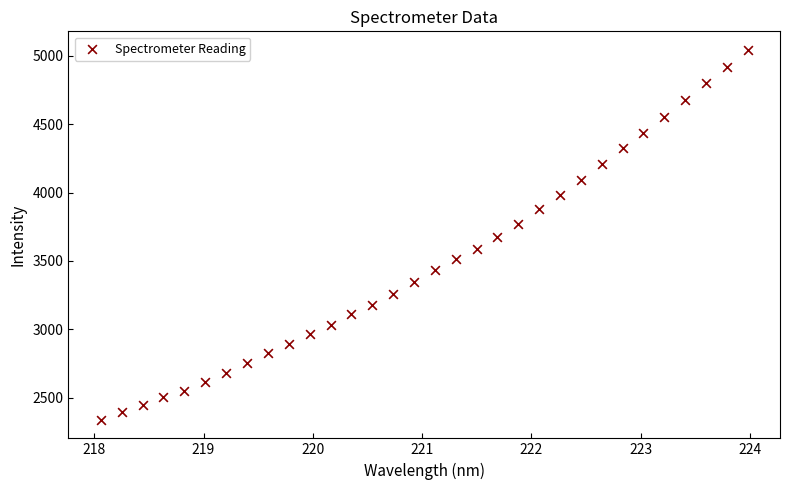

What is the range of Y values (max minus min)?

2706.5